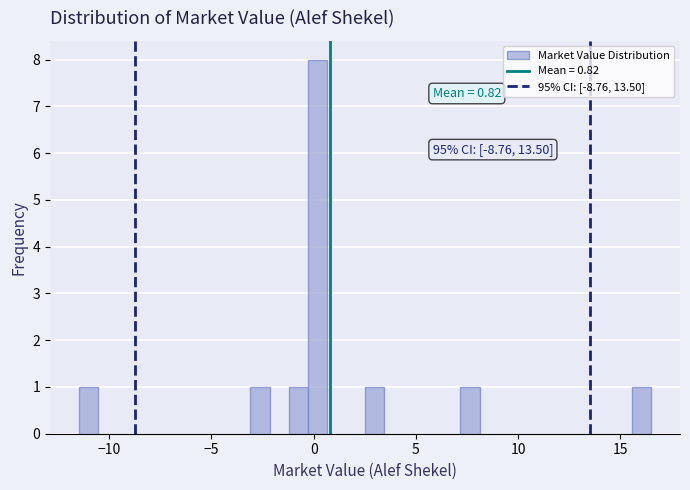

Read against the x-axis, roughly where is the centre of the tallest bar?

0.0